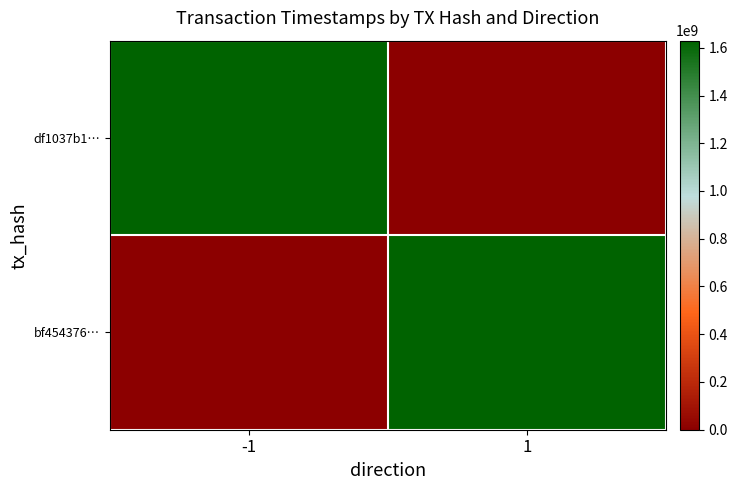

Which series has the largest range (max minus min)?

df1037b1…